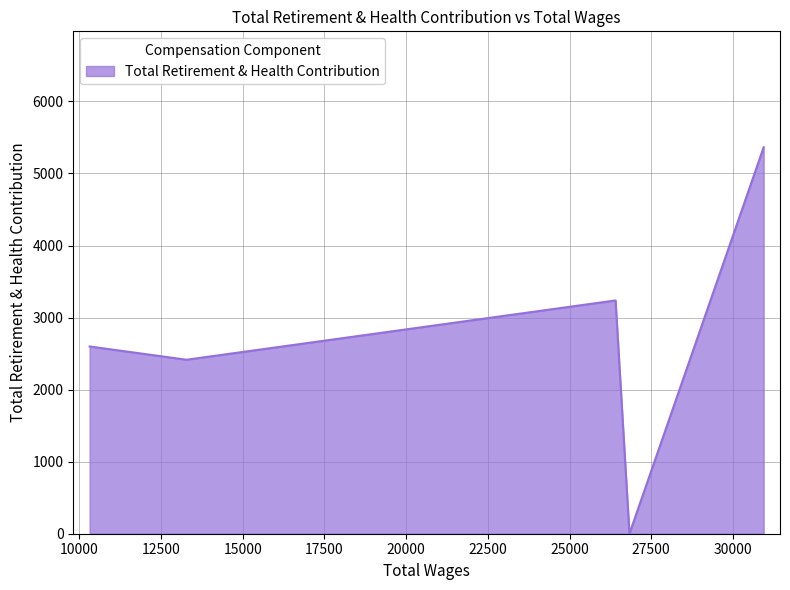

What is the difference between the maximum and minimum values?

5364